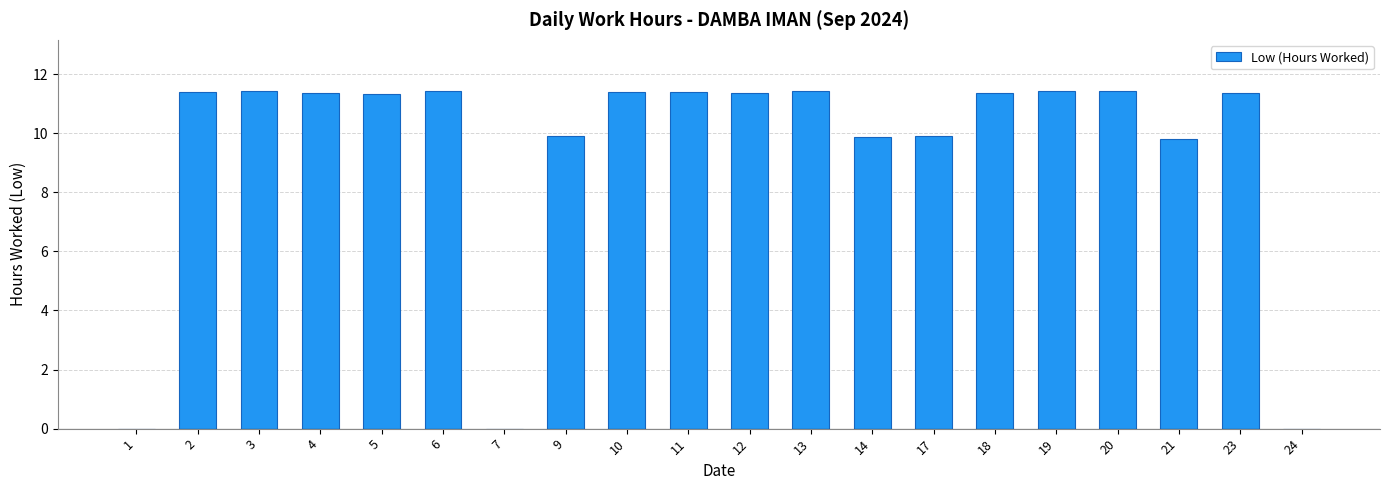

What is the change in value from 4 to 24?

-11.4